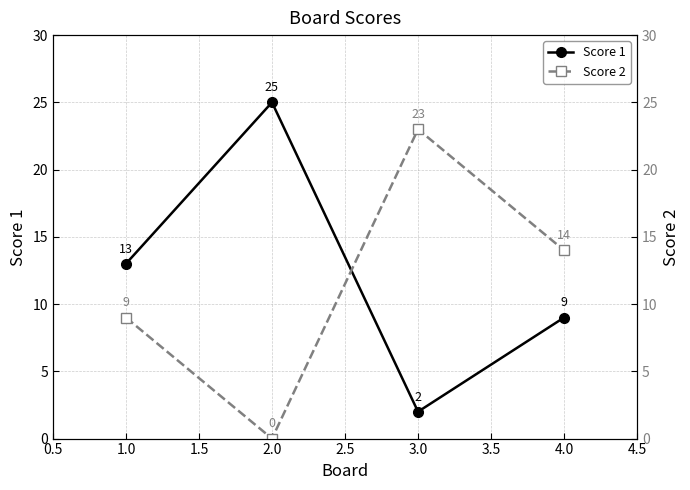

What is the value of the Score 1 point at the 2nd from the left?

25